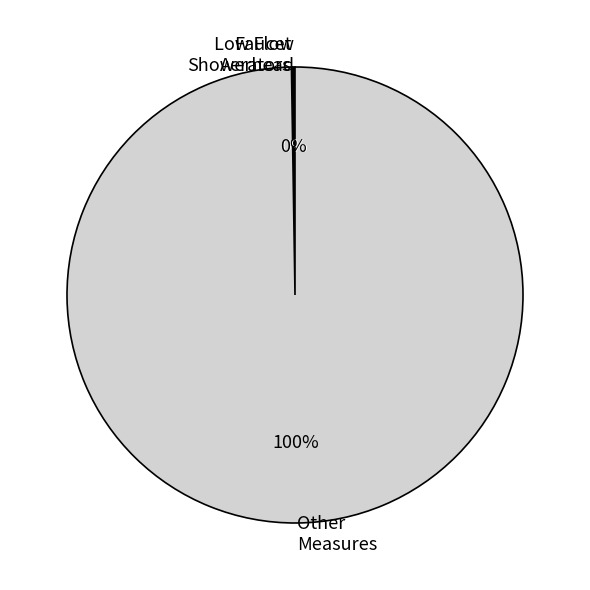

Is there any slice that represents more than half of the pie?

Yes